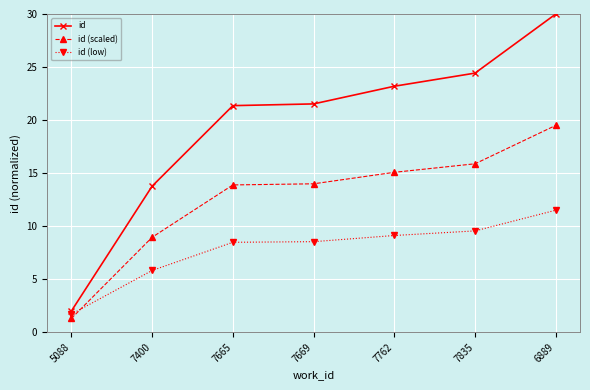

What is the total value across all series at 5088?

5.0